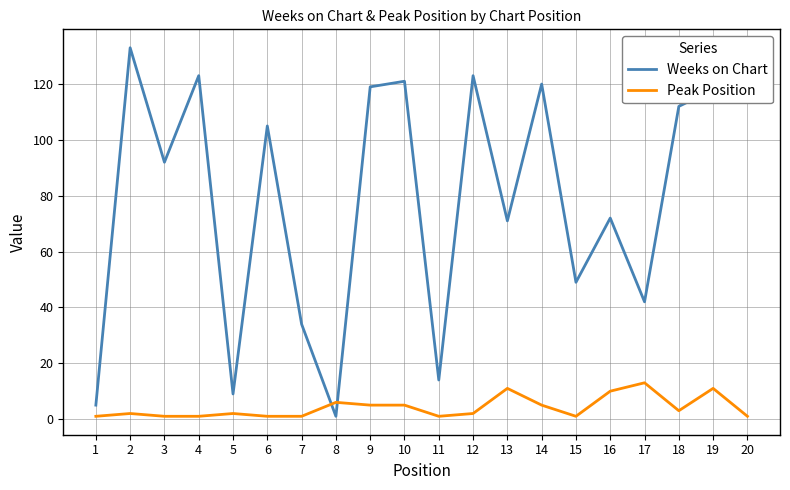

Reading right to left, transcribe all the data shown in this chart.

Weeks on Chart: 20=132	19=118	18=112	17=42	16=72	15=49	14=120	13=71	12=123	11=14	10=121	9=119	8=1	7=34	6=105	5=9	4=123	3=92	2=133	1=5
Peak Position: 20=1	19=11	18=3	17=13	16=10	15=1	14=5	13=11	12=2	11=1	10=5	9=5	8=6	7=1	6=1	5=2	4=1	3=1	2=2	1=1